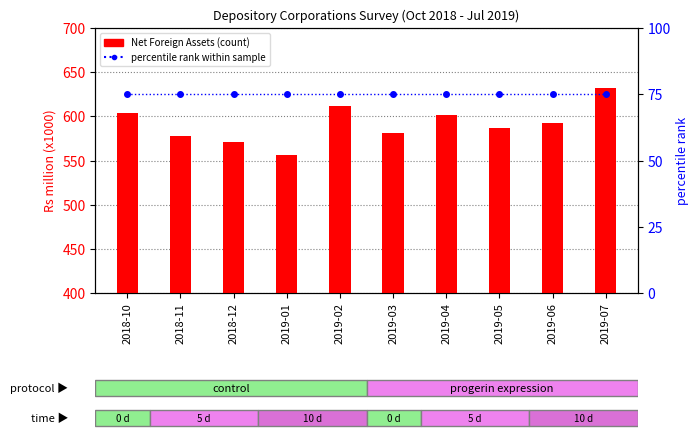

Which category has the highest value in the Net Foreign Assets (x1000) series?

2019-07